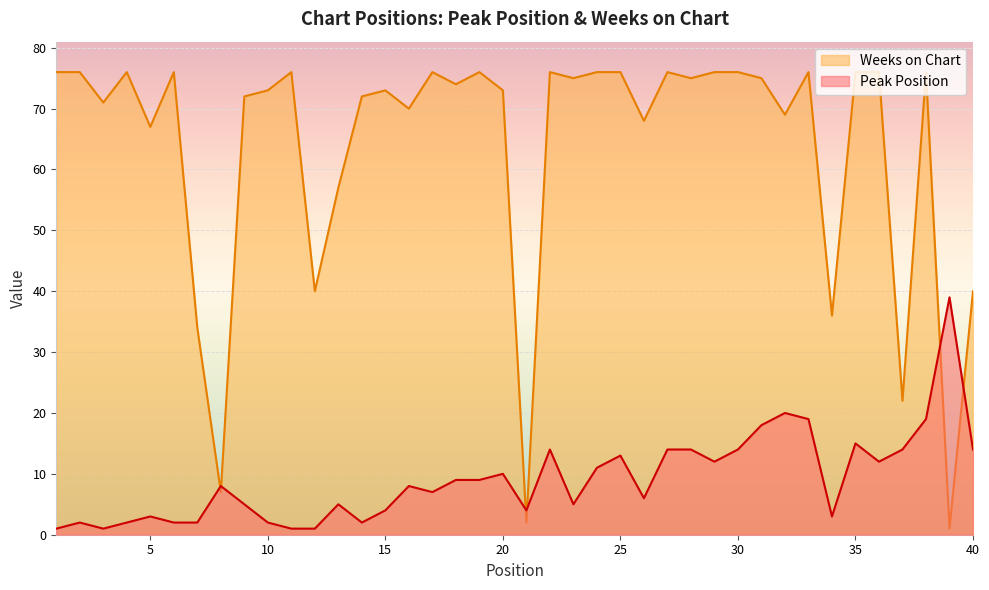

What is the sum of all Peak Position values?

364